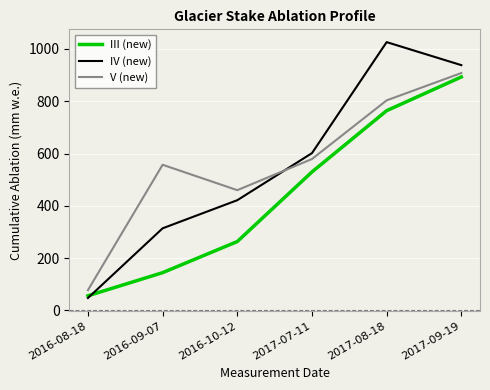

List the series in order of their peak value, highest first.

IV (new), V (new), III (new)